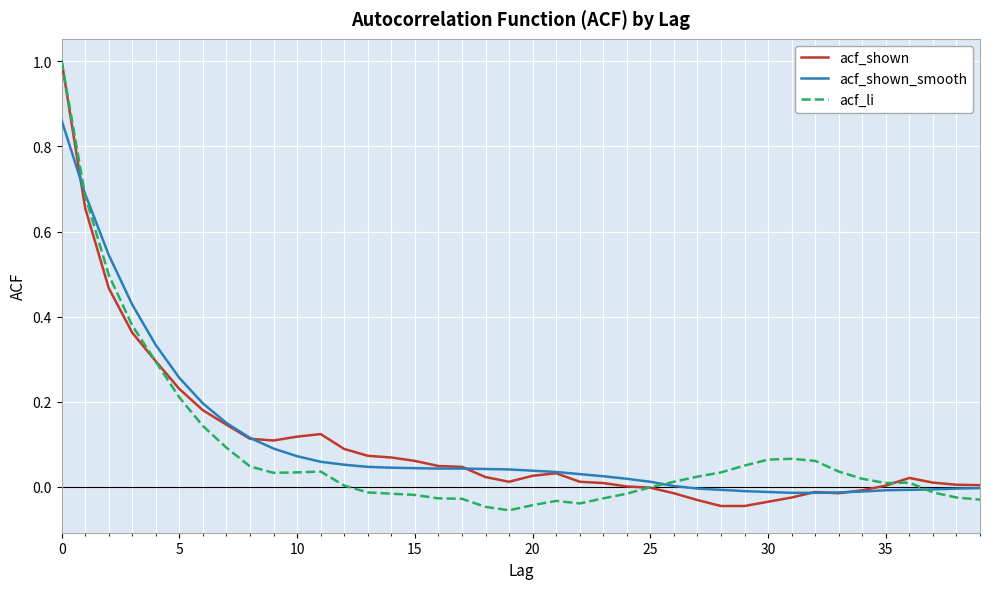

True or false: acf_shown and acf_li intersect in this chart.

True